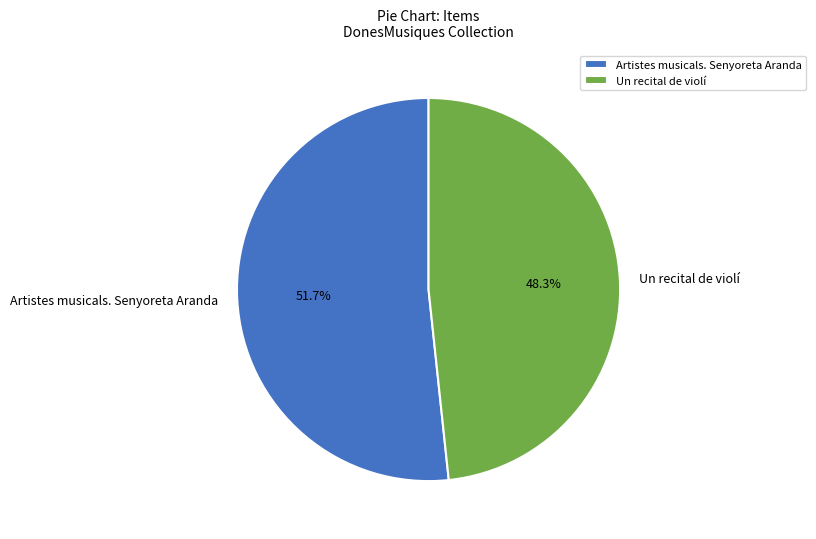

To the nearest percent, what is the difference between the Artistes musicals. Senyoreta Aranda and Un recital de violí slice percentages?

3%